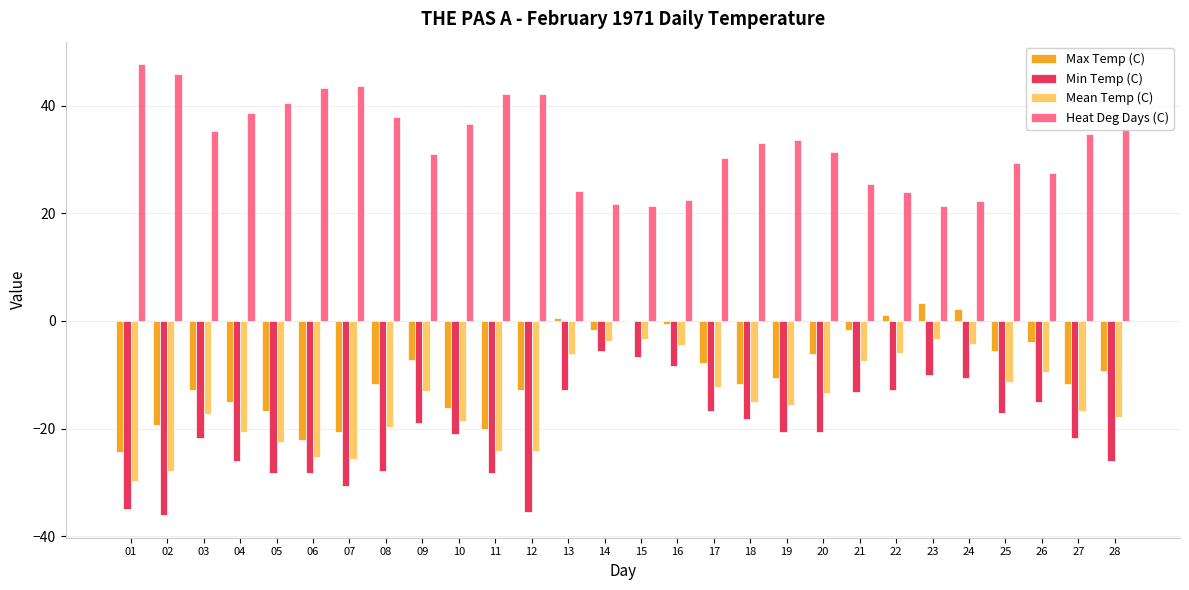

What are all the series names shown in the legend?

Max Temp (C), Min Temp (C), Mean Temp (C), Heat Deg Days (C)